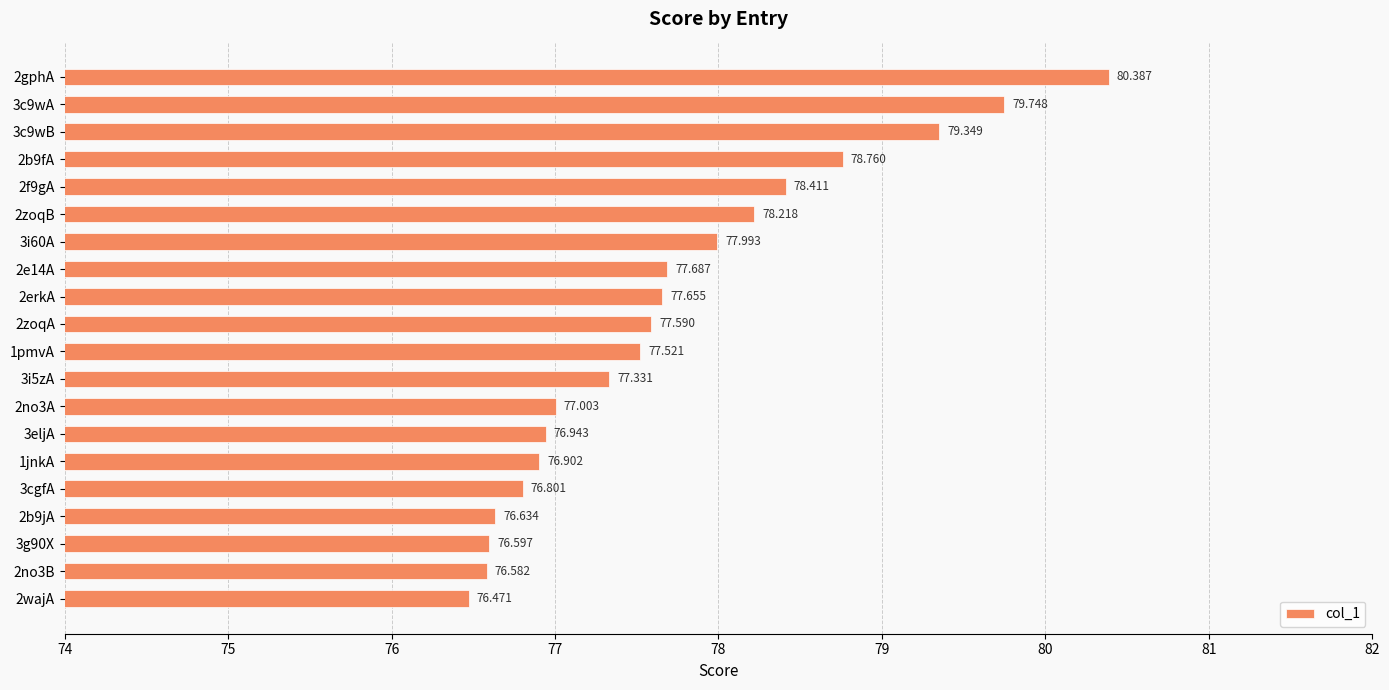

How many bars are there in total?

20